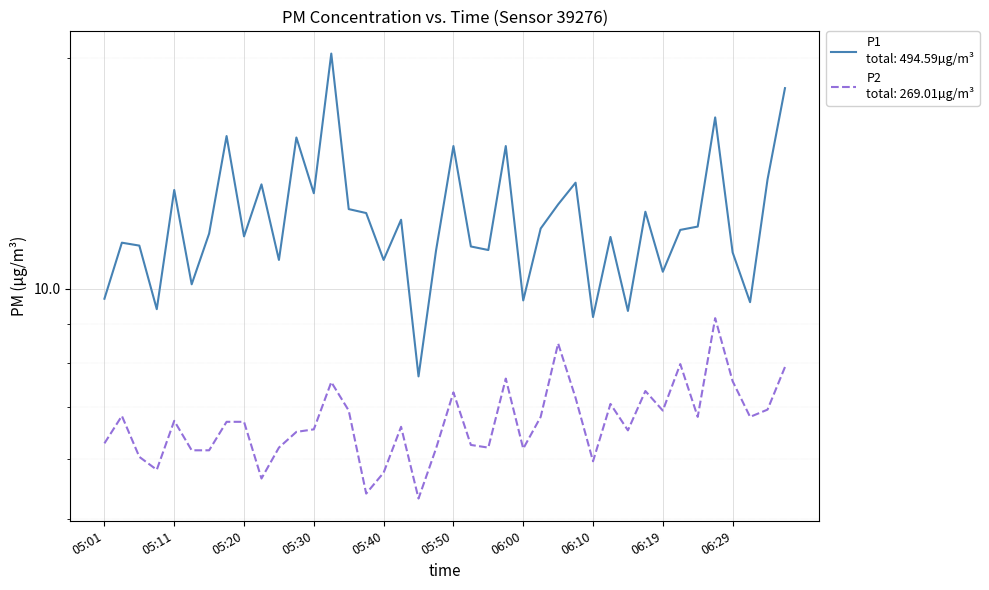

Is the value of P1 at 05:28 greater than the value of P2 at 05:01?

Yes